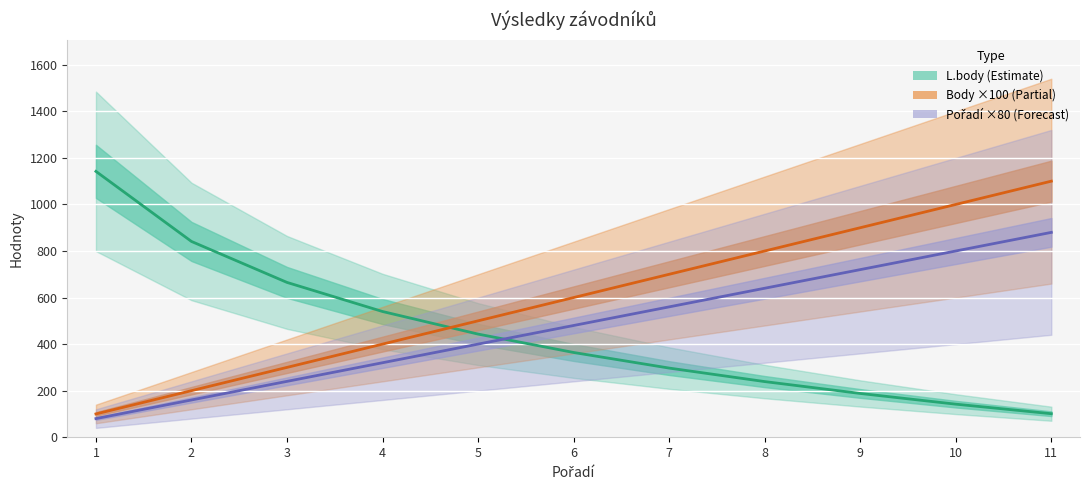

List the series in order of their overall mean, highest first.

Body ×100 (Partial), Pořadí ×80 (Forecast), L.body (Estimate)